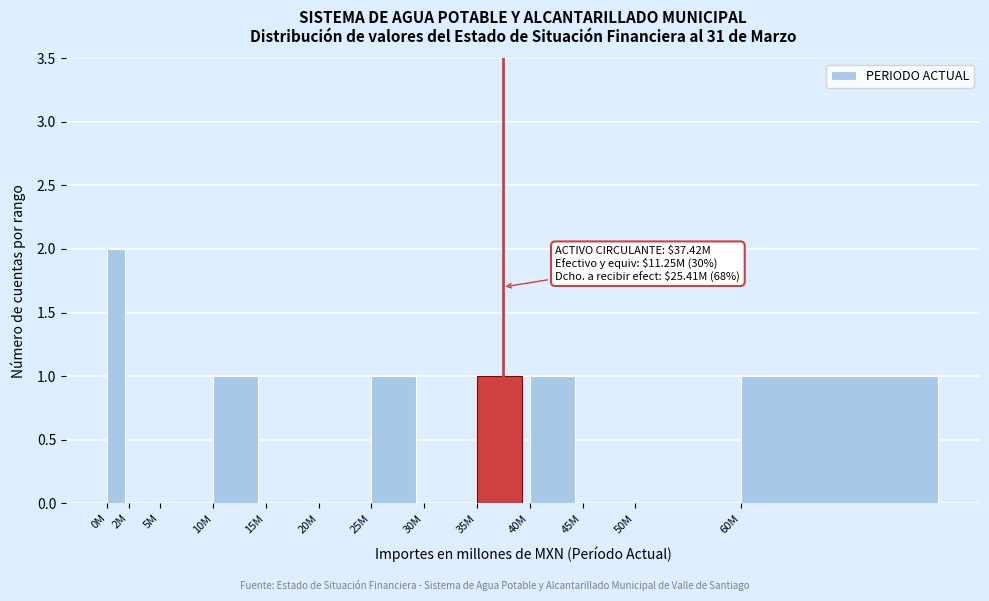

Reading left to right, what are all the values shown in this chart?

0M=2	2M=0	5M=0	10M=1	15M=0	20M=0	25M=1	30M=0	35M=1	40M=1	45M=0	50M=0	60M=1